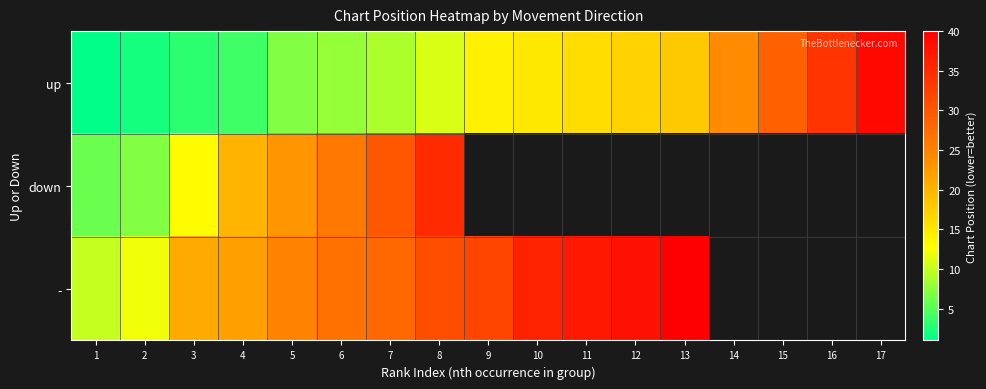

Which series has the largest range (max minus min)?

up